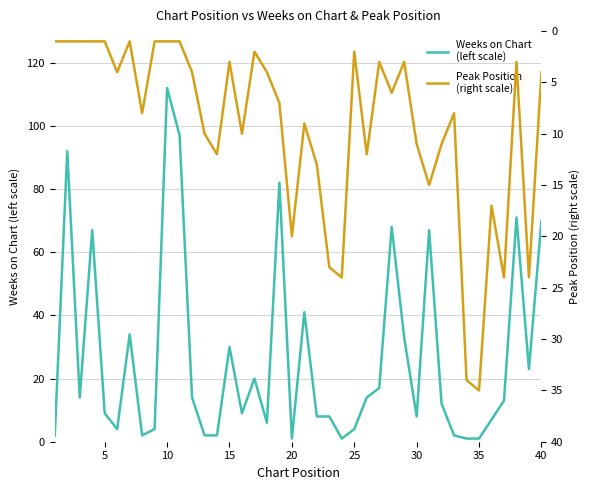

What is the sum of all Weeks on Chart
(left scale) values?

1072